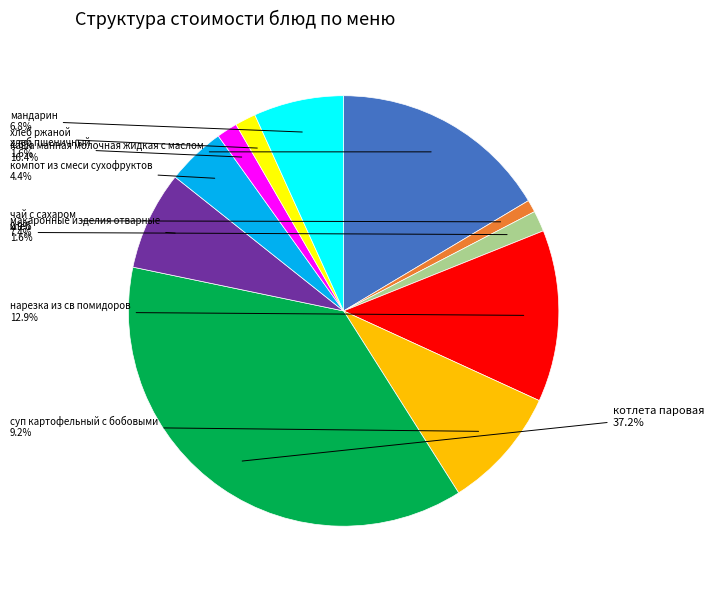

Is there any slice that represents more than half of the pie?

No